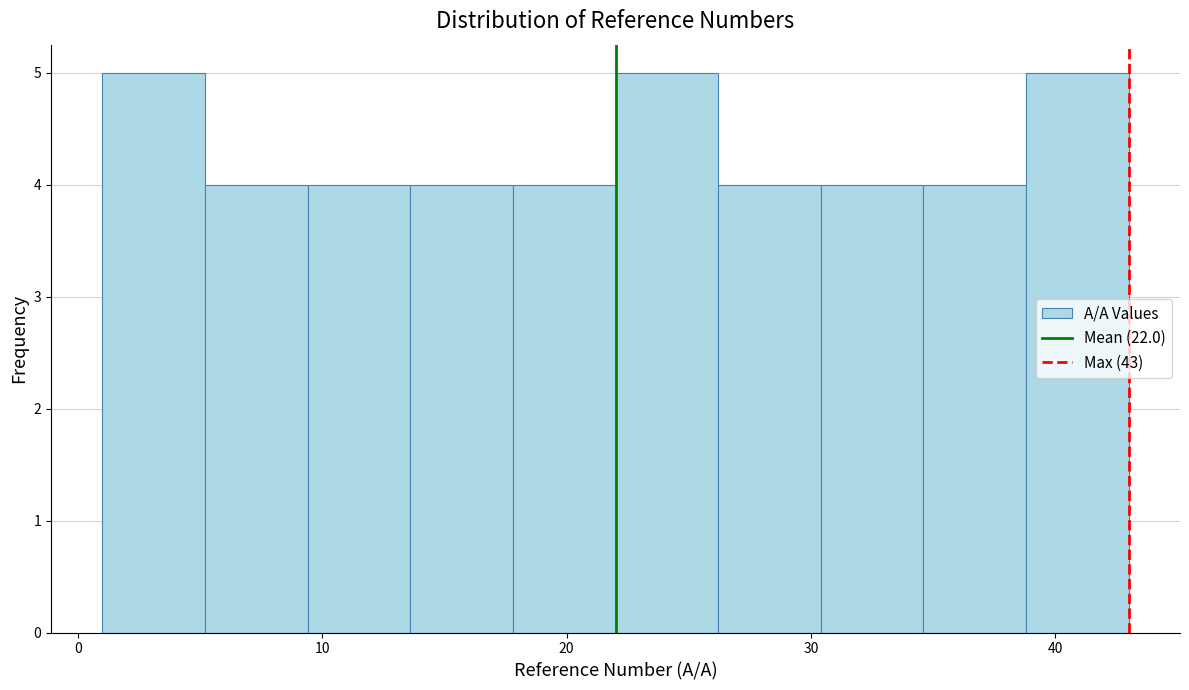

Reading left to right, transcribe this chart: for each bar, give the range it covers on the x-axis and its height. Neither the bar edges nor the heights are printed on the chart, so give them approximately, as read against the axes.

1.0 to 5.2: 5
5.2 to 9.4: 4
9.4 to 13.6: 4
13.6 to 17.8: 4
17.8 to 22.0: 4
22.0 to 26.2: 5
26.2 to 30.4: 4
30.4 to 34.6: 4
34.6 to 38.8: 4
38.8 to 43.0: 5